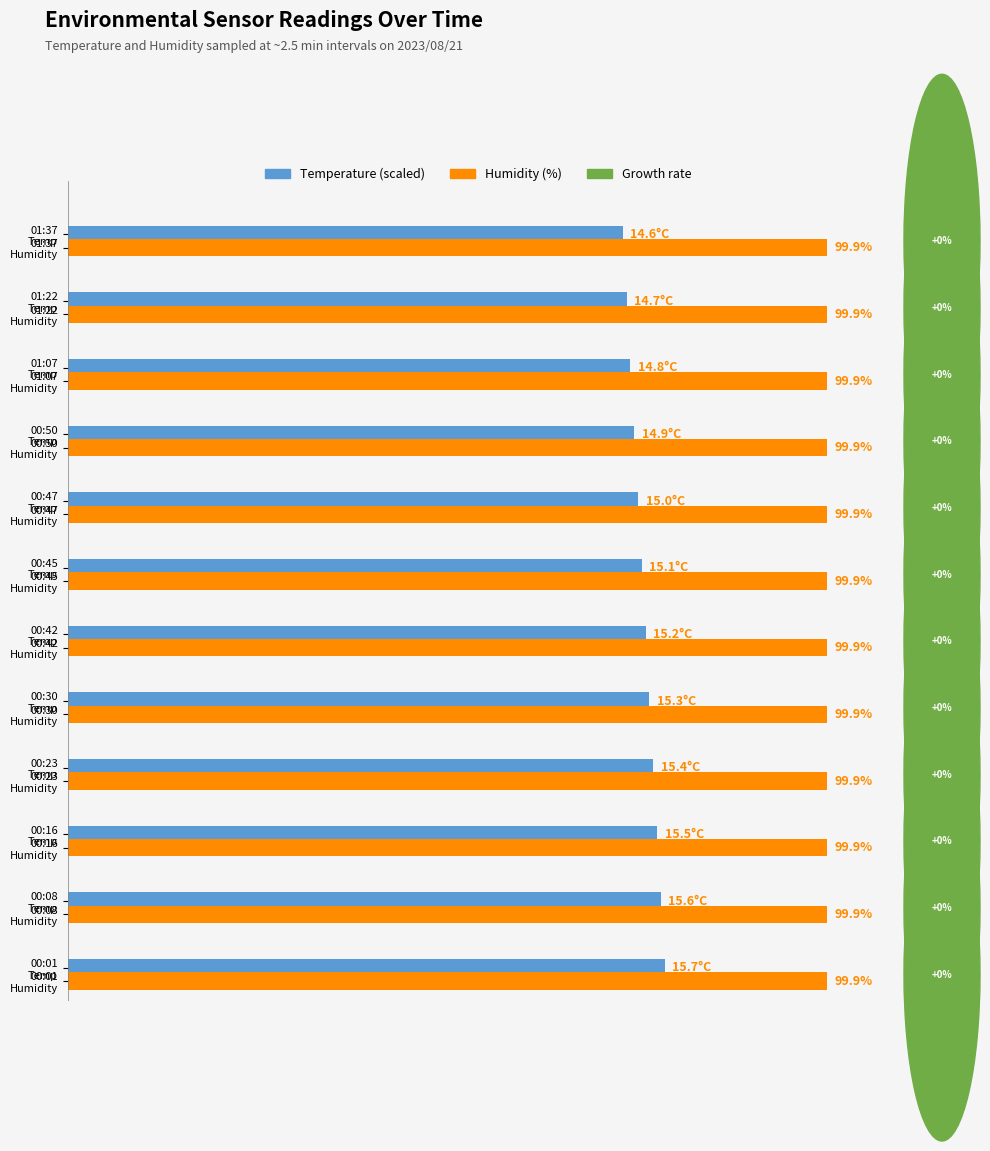

Which series has the largest total across all categories?

Humidity (%)